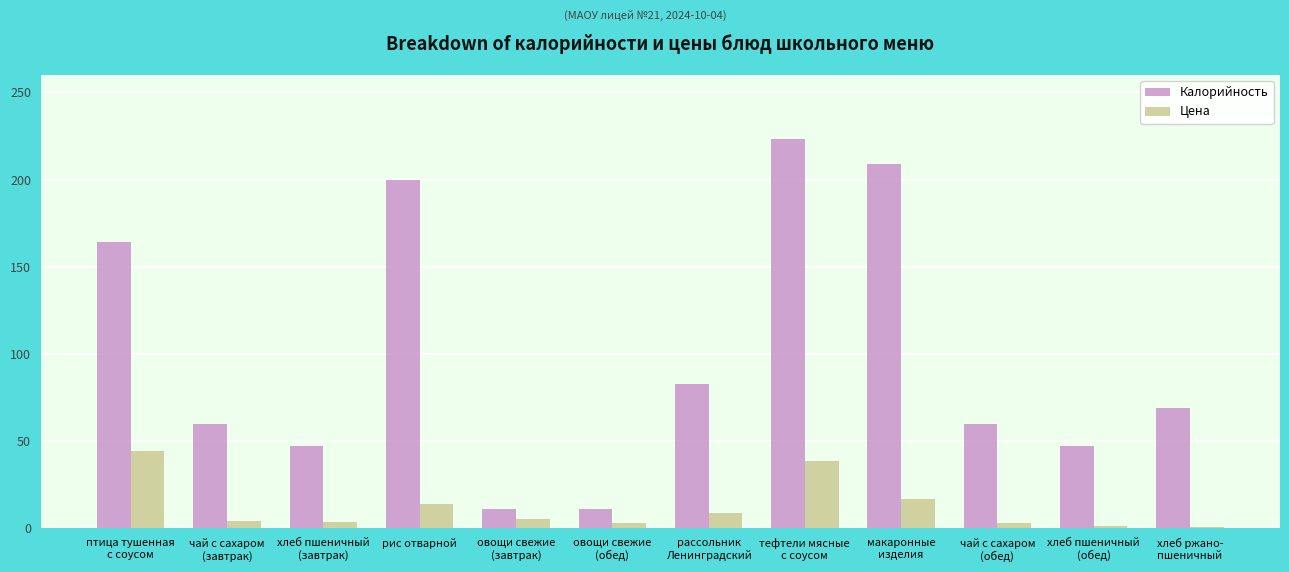

What is the difference between the highest and lowest values at хлеб пшеничный
(обед)?

45.7